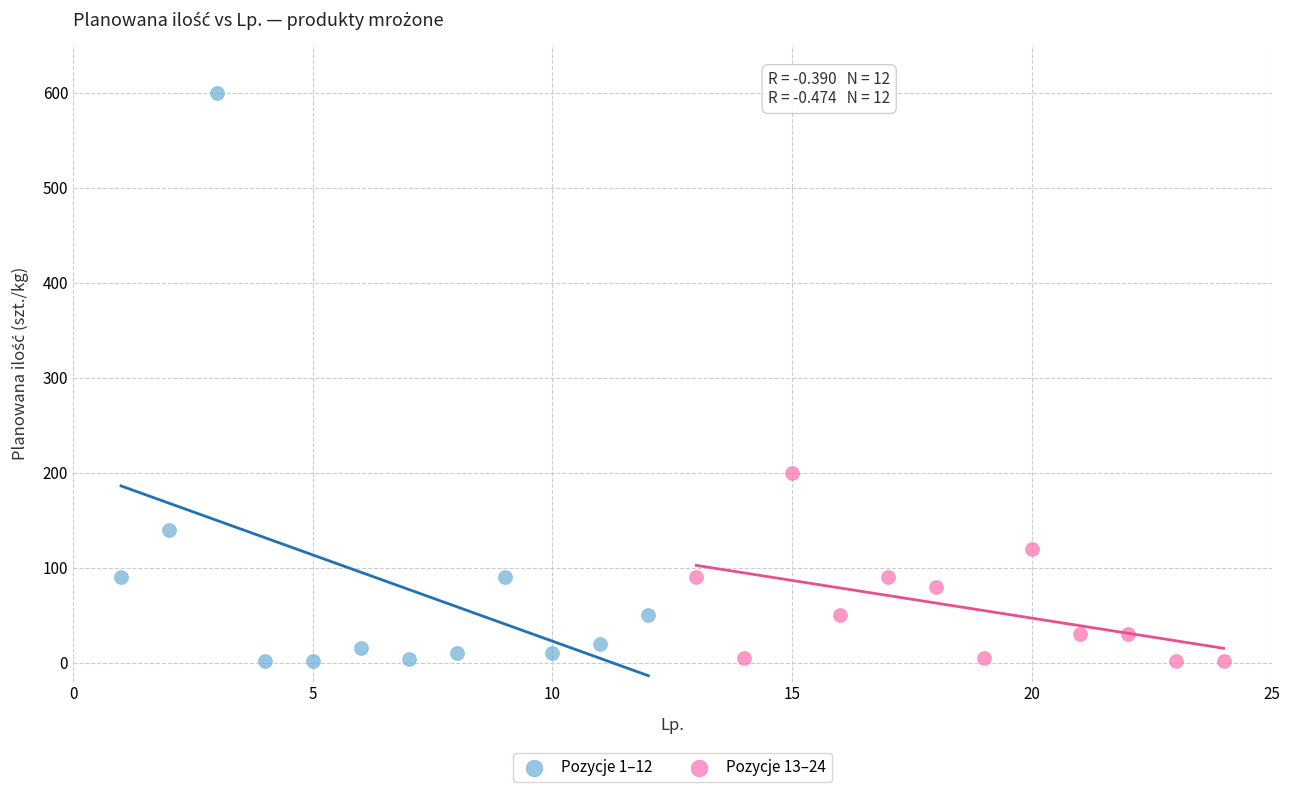

Which series has the largest Y range (max minus min)?

Pozycje 1–12